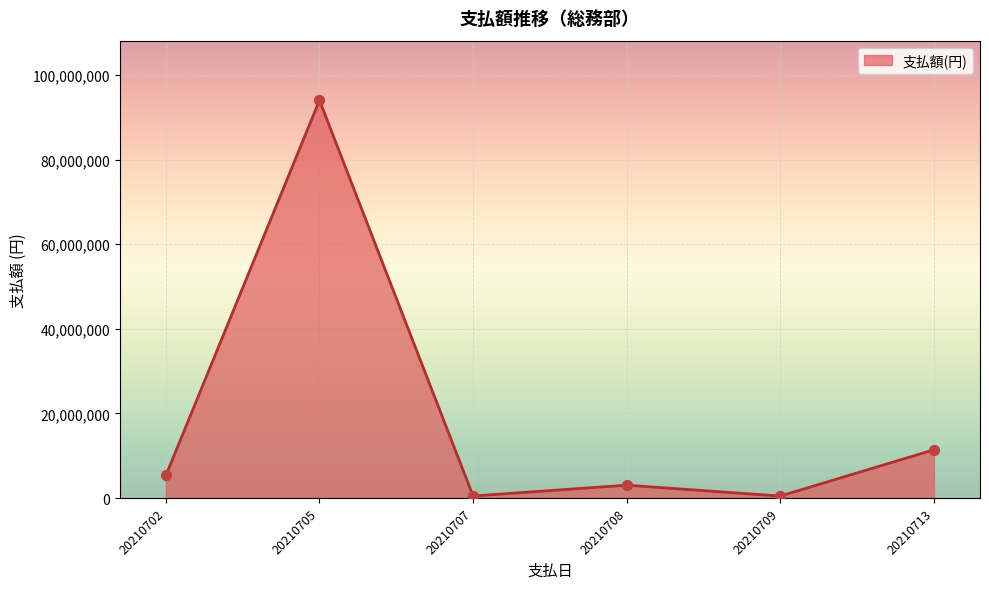

What is the change in value from 20210705 to 20210708?

-90959354